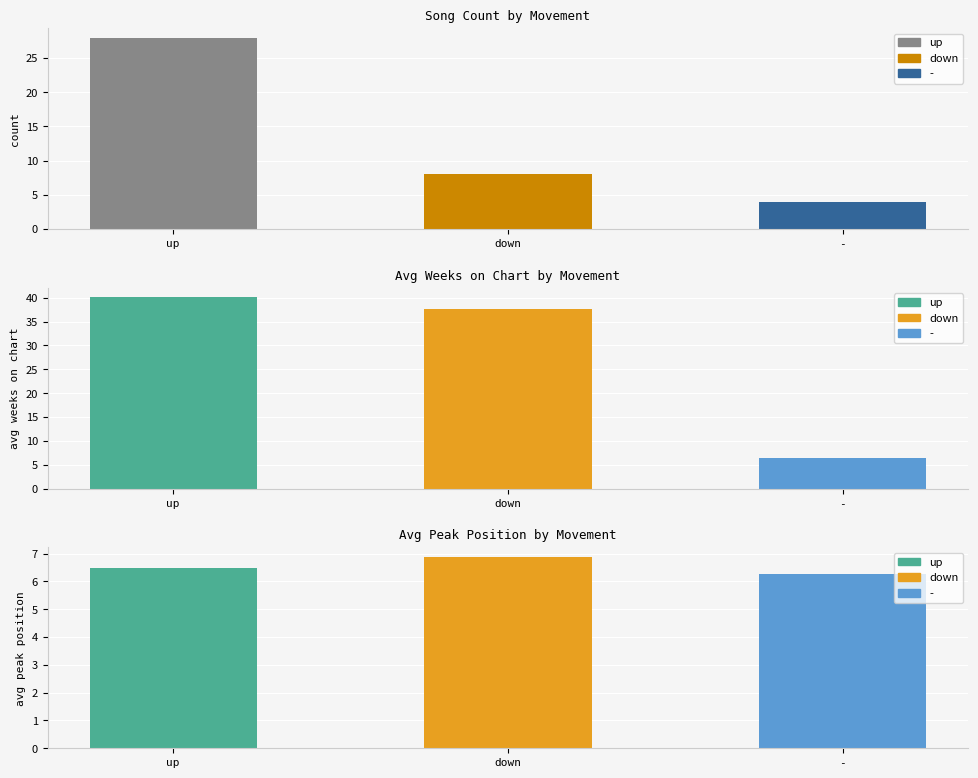

What are all the series names shown in the legend?

up, down, -